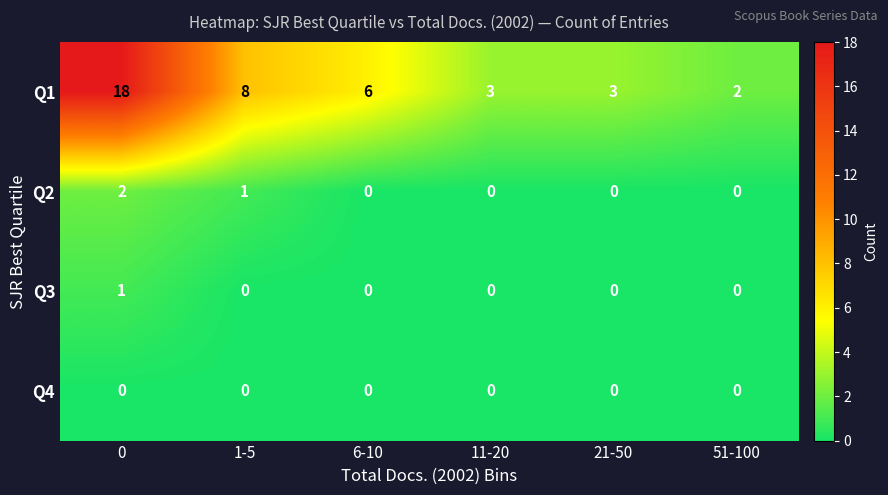

Is the value of Q2 at 51-100 greater than the value of Q1 at 11-20?

No